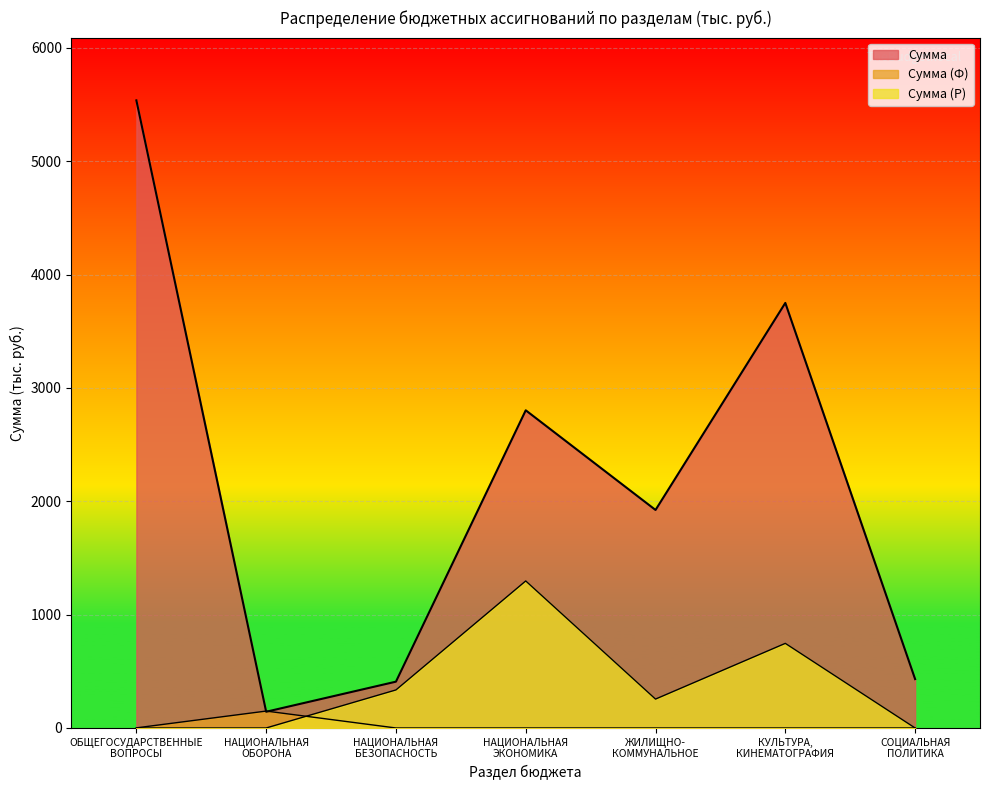

What is the total value across all series at ЖИЛИЩНО-
КОММУНАЛЬНОЕ?

2178.1